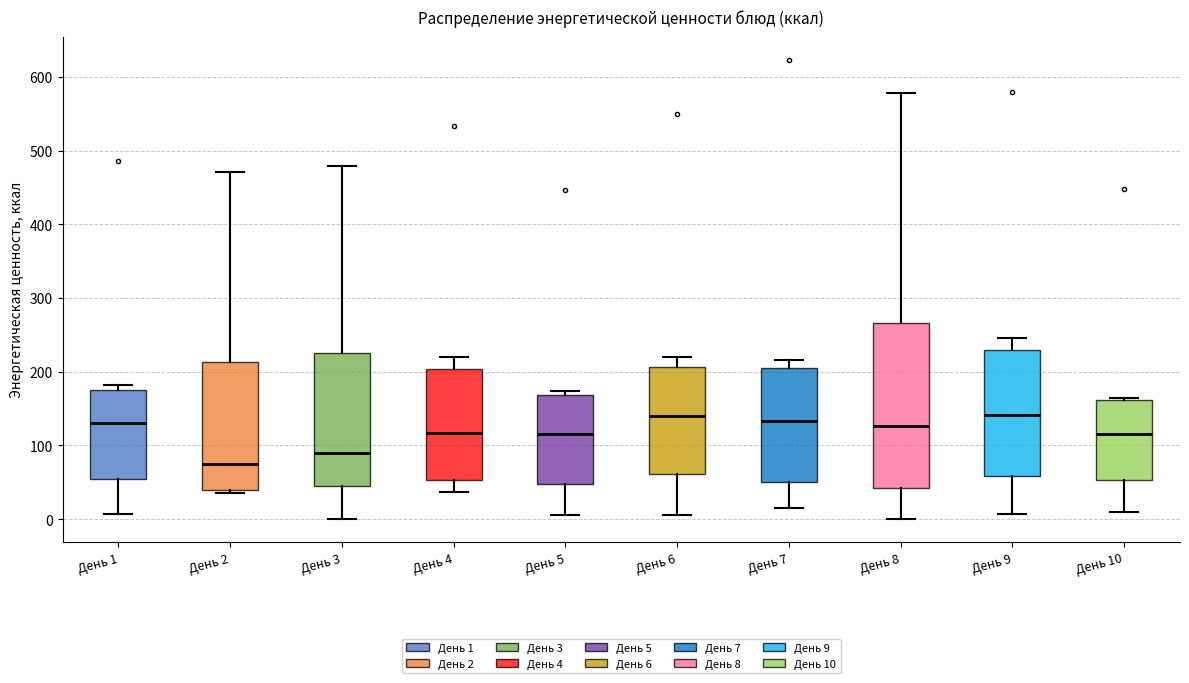

Reading left to right, transcribe this box plot: for each box, give where its median line is, the range the box spans, and where its two whiskers end, as read against the y-axis. The values are not printed on the chart, so give them approximately, as read against the axis.

День 1: median 130, box 50 to 180, whiskers 10 to 180 (just above the box's upper edge)
День 2: median 70, box 40 to 210, whiskers 40 (just below the box's lower edge) to 470
День 3: median 90, box 40 to 230, whiskers 0 to 480
День 4: median 120, box 50 to 200, whiskers 40 to 220
День 5: median 110, box 50 to 170, whiskers 10 to 170 (just above the box's upper edge)
День 6: median 140, box 60 to 210, whiskers 10 to 220
День 7: median 130, box 50 to 210, whiskers 10 to 220
День 8: median 130, box 40 to 270, whiskers 0 to 580
День 9: median 140, box 60 to 230, whiskers 10 to 250
День 10: median 110, box 50 to 160, whiskers 10 to 160 (just above the box's upper edge)